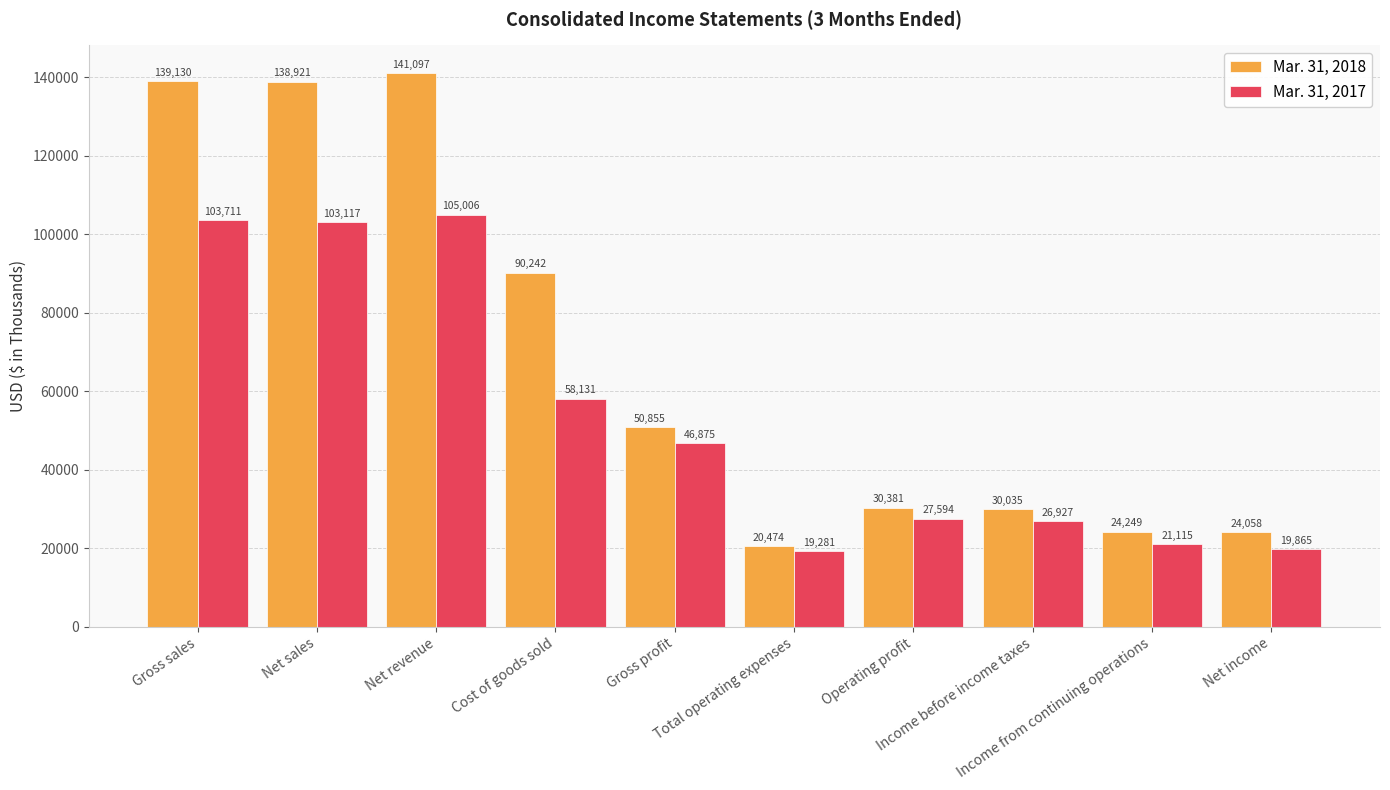

Reading left to right, list all the values displayed in this chart.

Mar. 31, 2018: Gross sales=139130	Net sales=138921	Net revenue=141097	Cost of goods sold=90242	Gross profit=50855	Total operating expenses=20474	Operating profit=30381	Income before income taxes=30035	Income from continuing operations=24249	Net income=24058
Mar. 31, 2017: Gross sales=103711	Net sales=103117	Net revenue=105006	Cost of goods sold=58131	Gross profit=46875	Total operating expenses=19281	Operating profit=27594	Income before income taxes=26927	Income from continuing operations=21115	Net income=19865